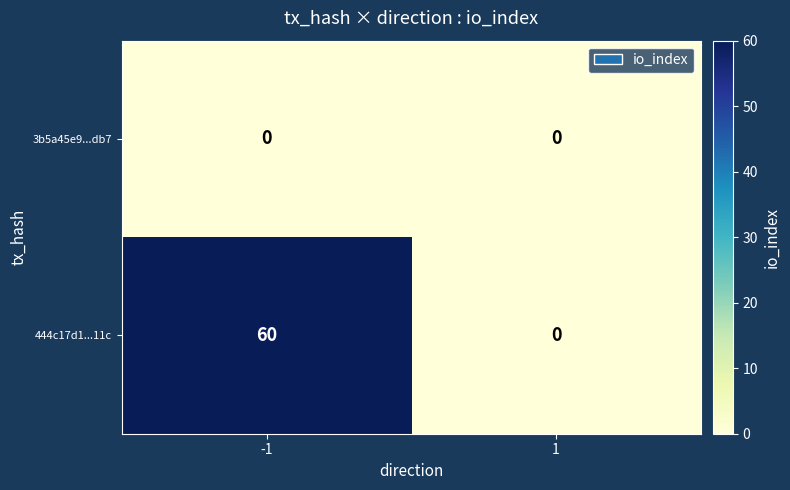

Rank the categories by 444c17d1...11c value from highest to lowest.

-1, 1